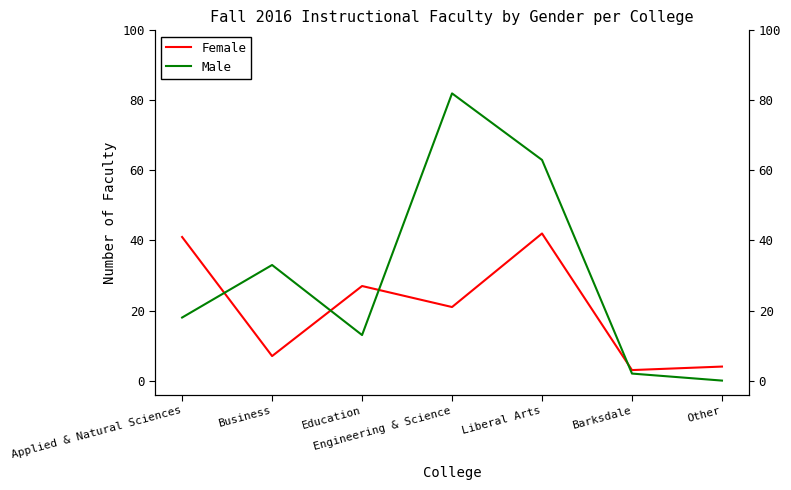

What is the total value across all series at Education?

40